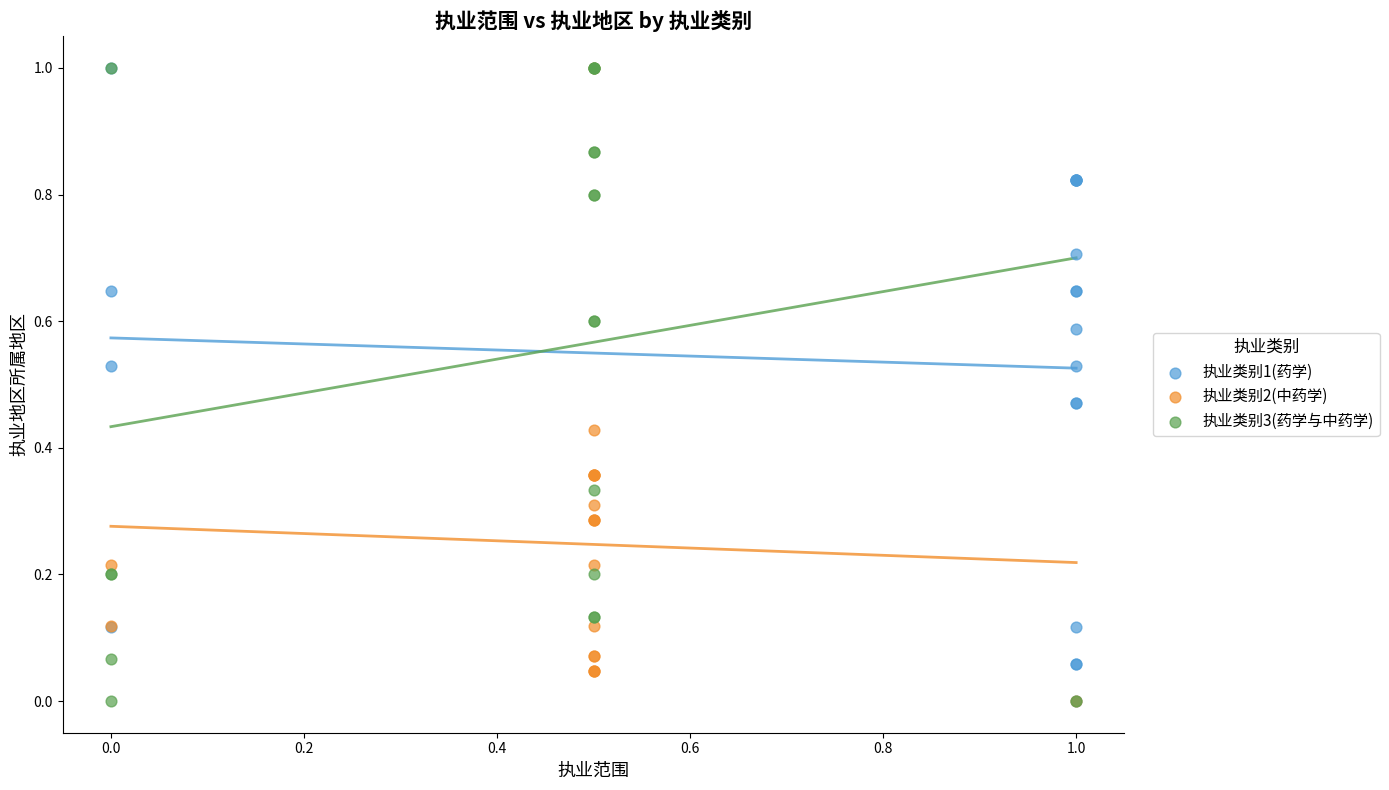

What are all the series names shown in the legend?

执业类别1(药学), 执业类别2(中药学), 执业类别3(药学与中药学)